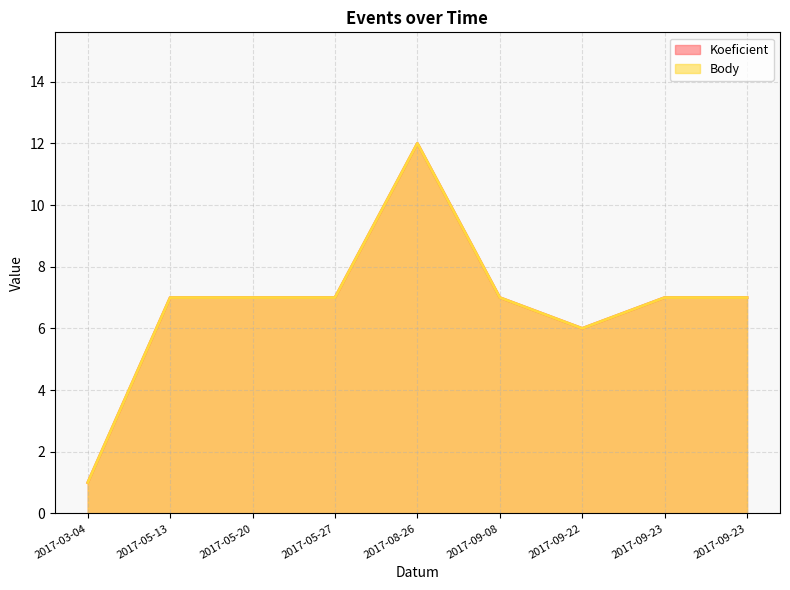

True or false: Koeficient and Body intersect in this chart.

False